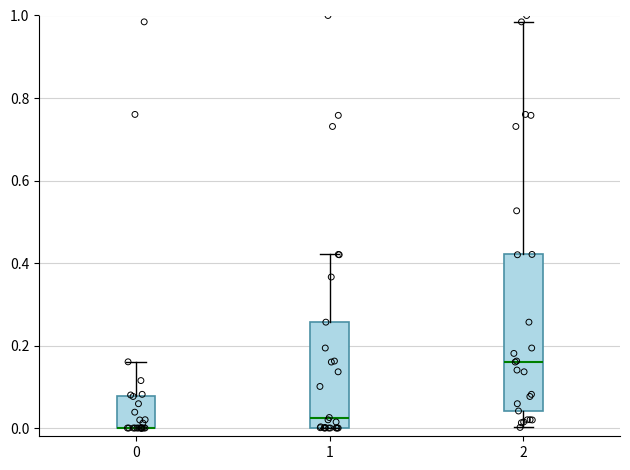

Where does the median line of the box at x = 2 sit on the y-axis? The values are not printed on the chart, so give them approximately, as read against the axis.

0.16